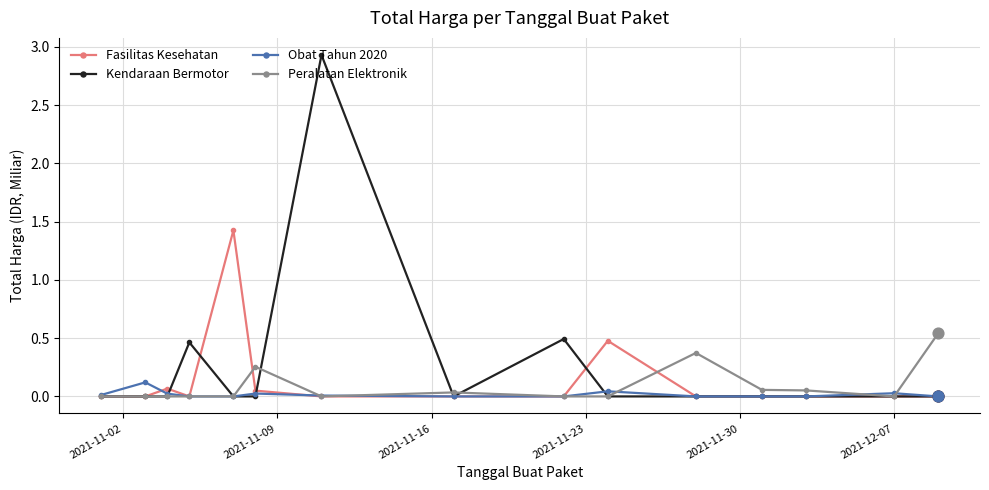

Which series has the widest spread of values?

Kendaraan Bermotor